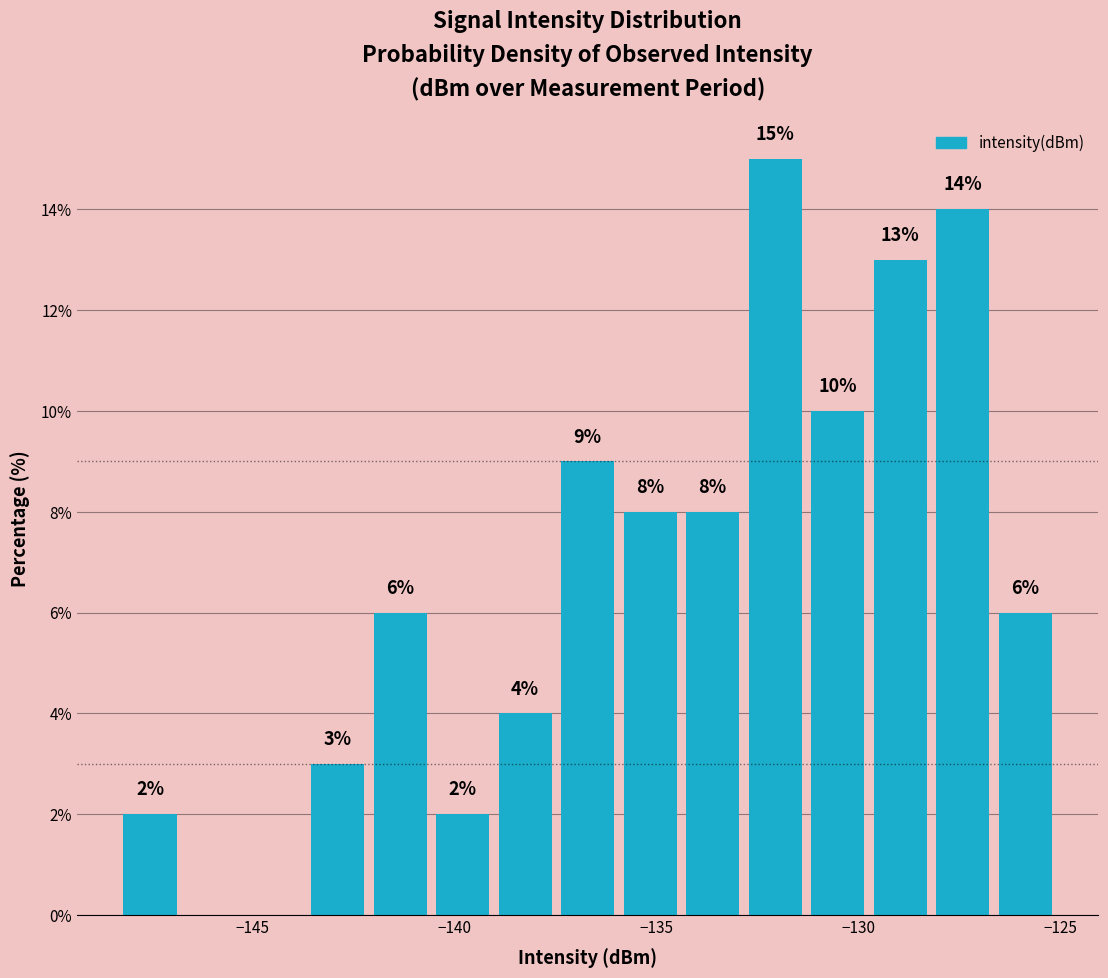

Around what value on the x-axis is the tallest bar? Give the approximate position of its centre, as read against the axis.

-132.0